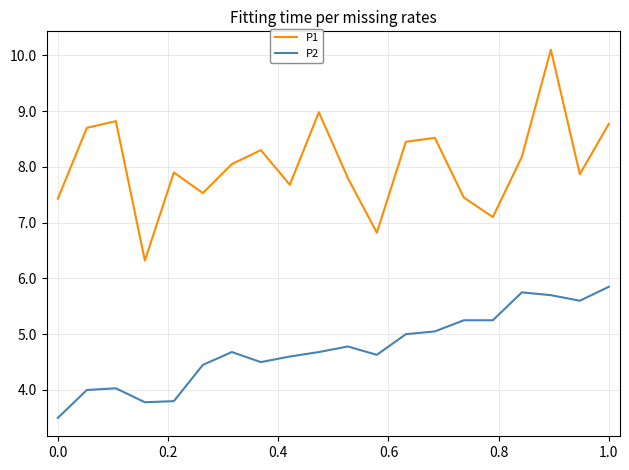

What is the greatest value displayed?

10.1